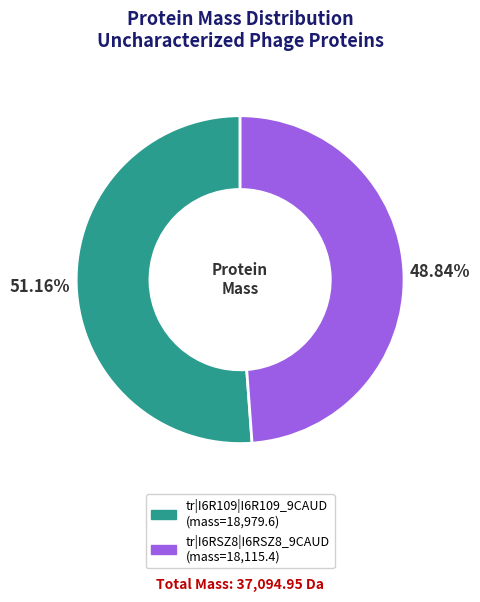

How many slices are in this pie chart?

2